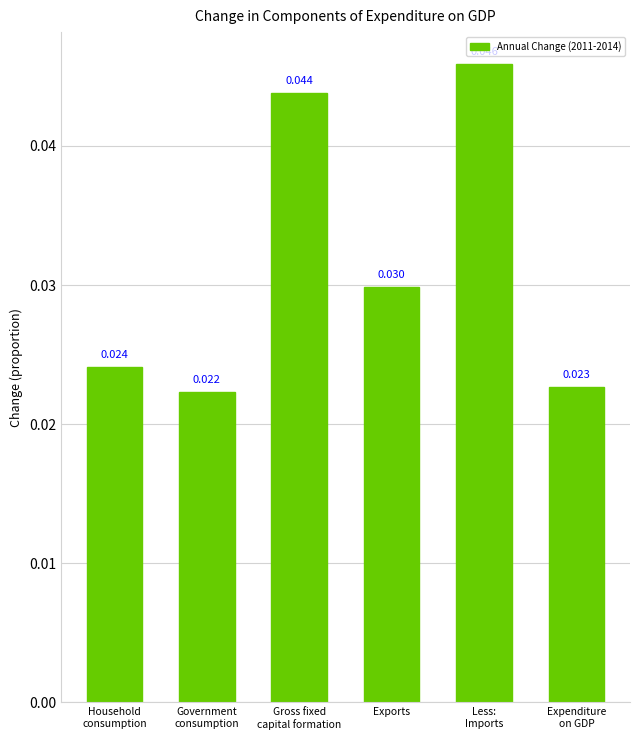

Count the values in the range 0 to 1.

6